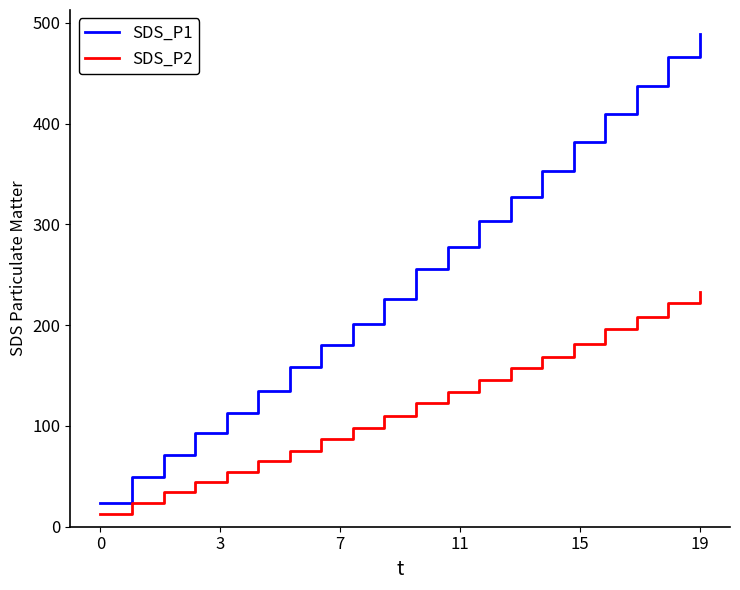

What is the minimum value for SDS_P2?

12.3